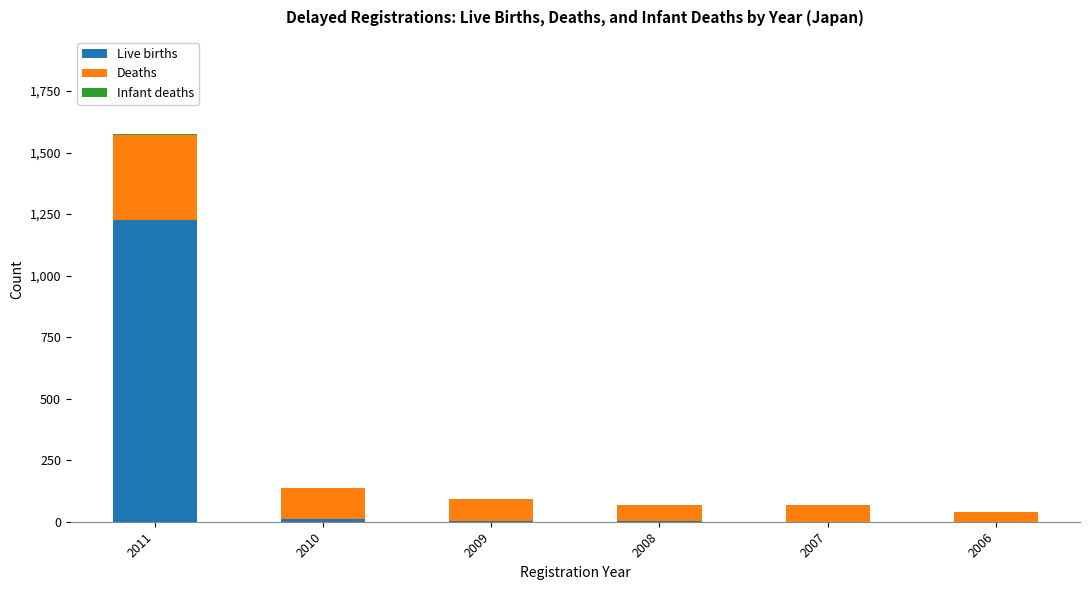

True or false: Live births has a value of 303 at 2011.

False